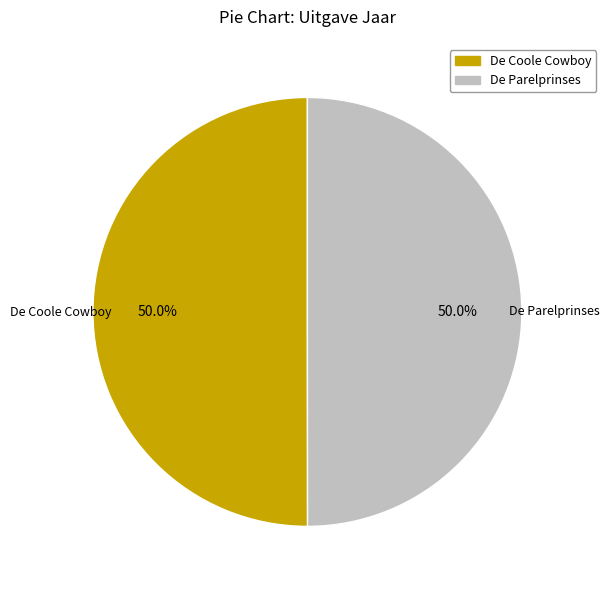

To the nearest percent, what portion does De Coole Cowboy represent?

50%